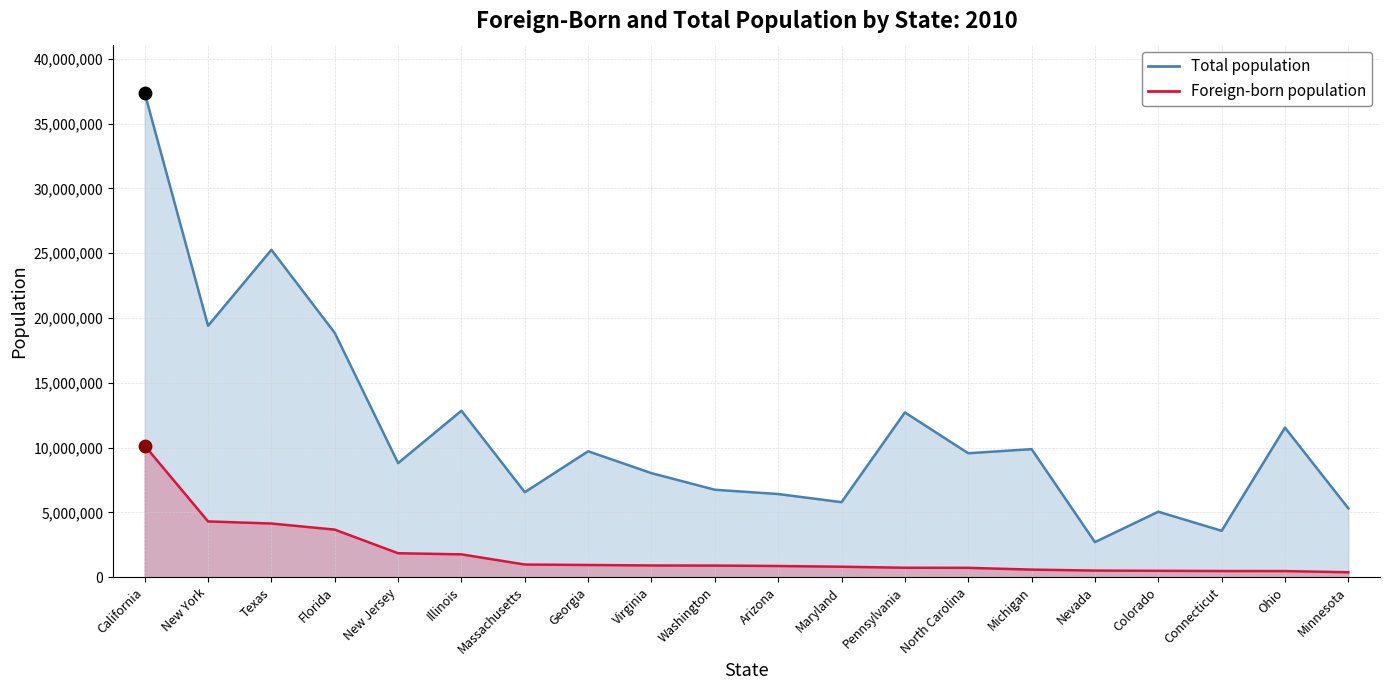

At which category is the sum across all series the highest?

California